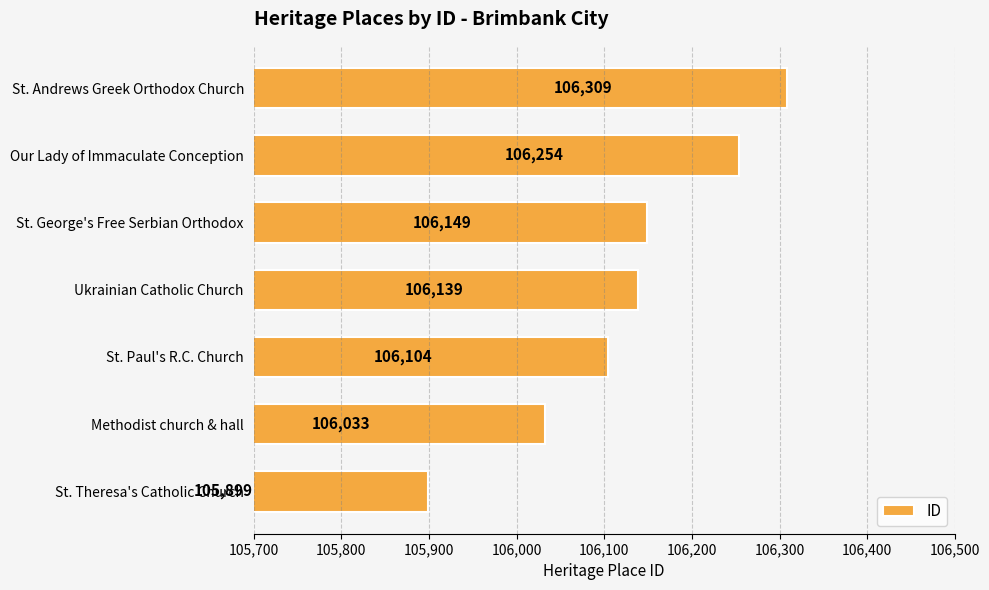

Is it true that the value at St. George's Free Serbian Orthodox is 149615?

False